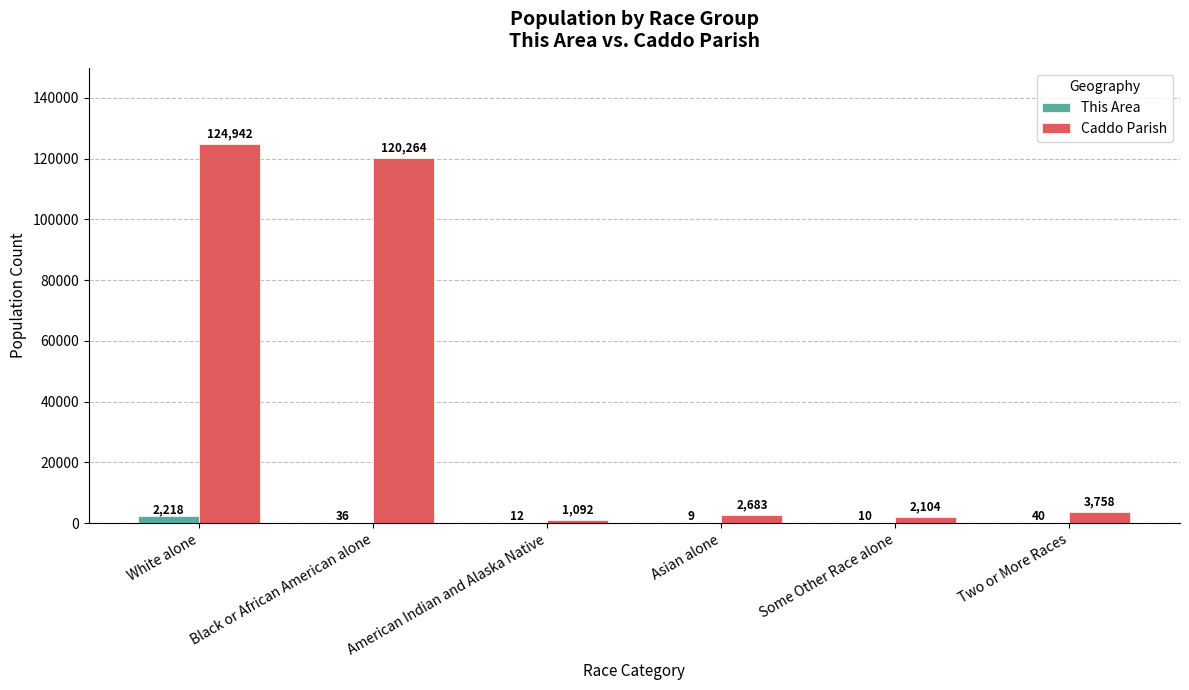

What is the highest value of the This Area series?

2218